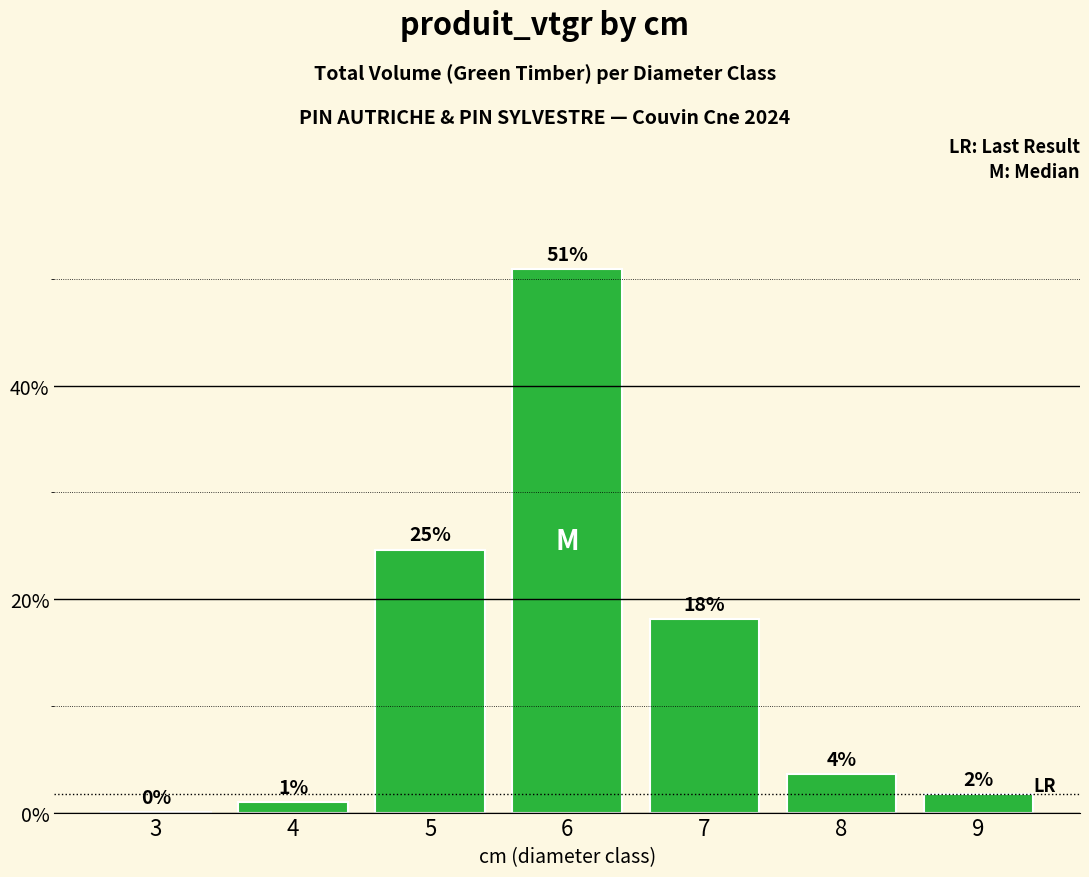

How many distinct data groups are displayed?

1